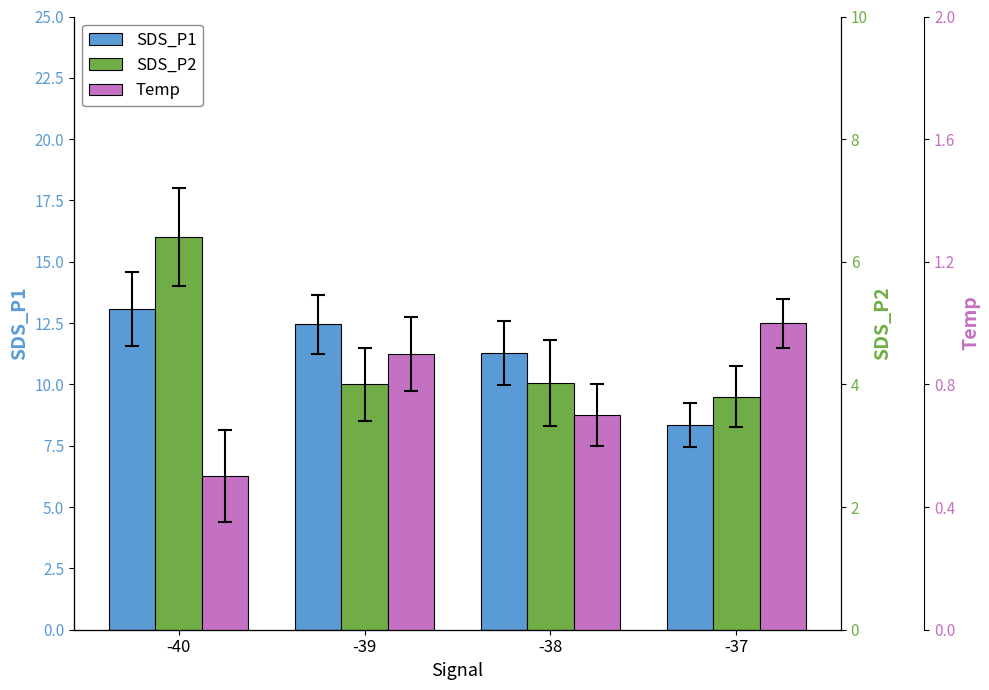

At which label is SDS_P1 closest to 10?

-38